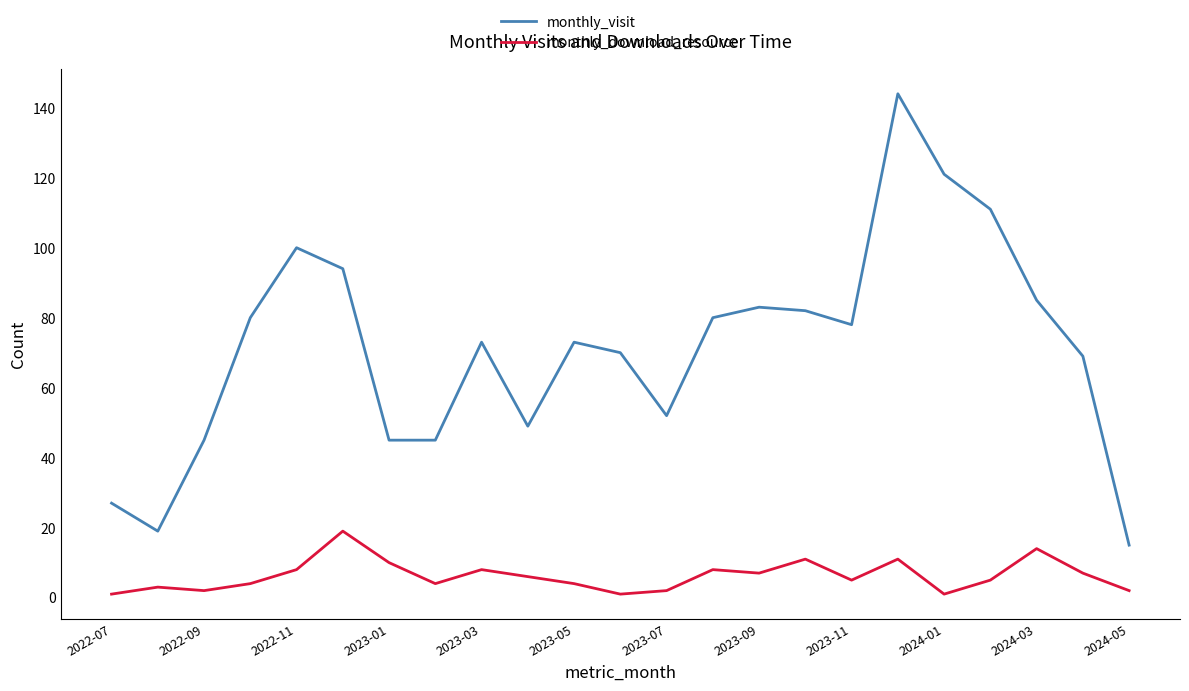

Which series has the largest range (max minus min)?

monthly_visit